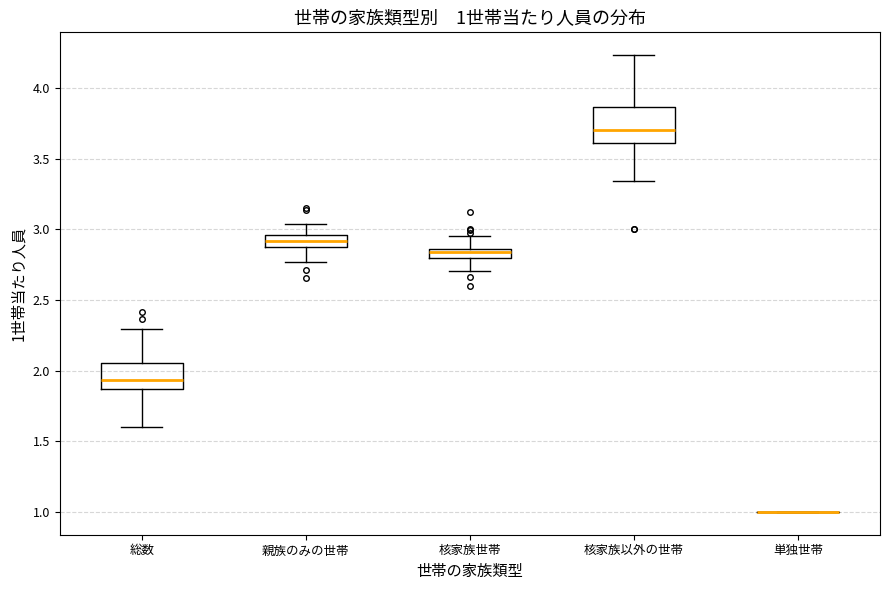

Which box is the tallest, from its lower edge to its upper edge?

核家族以外の世帯